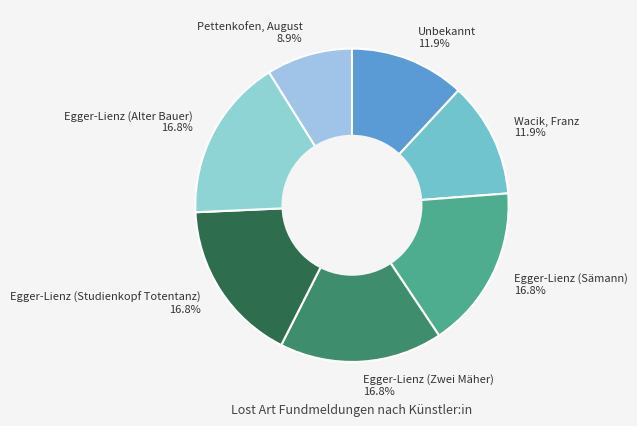

To the nearest percent, what is the difference between the largest and smallest slice percentages?

8%